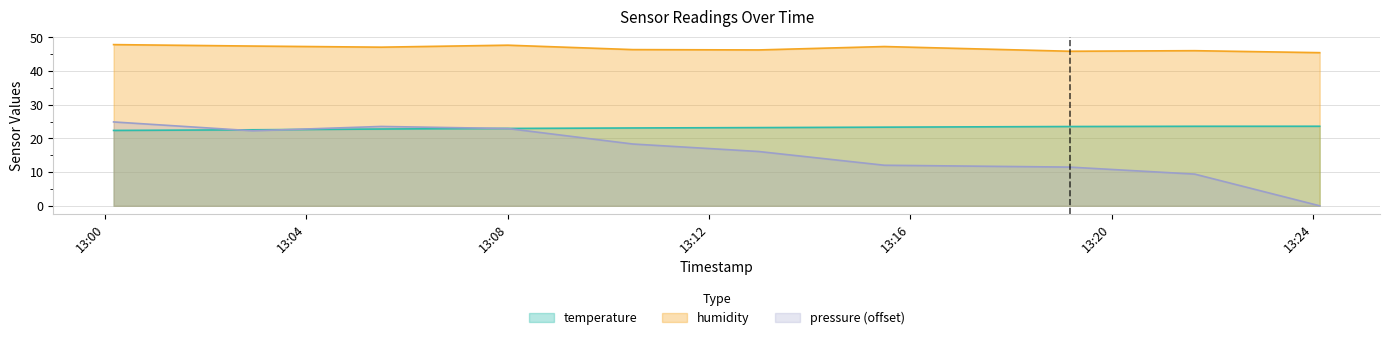

What are all the series names shown in the legend?

temperature, humidity, pressure (offset)